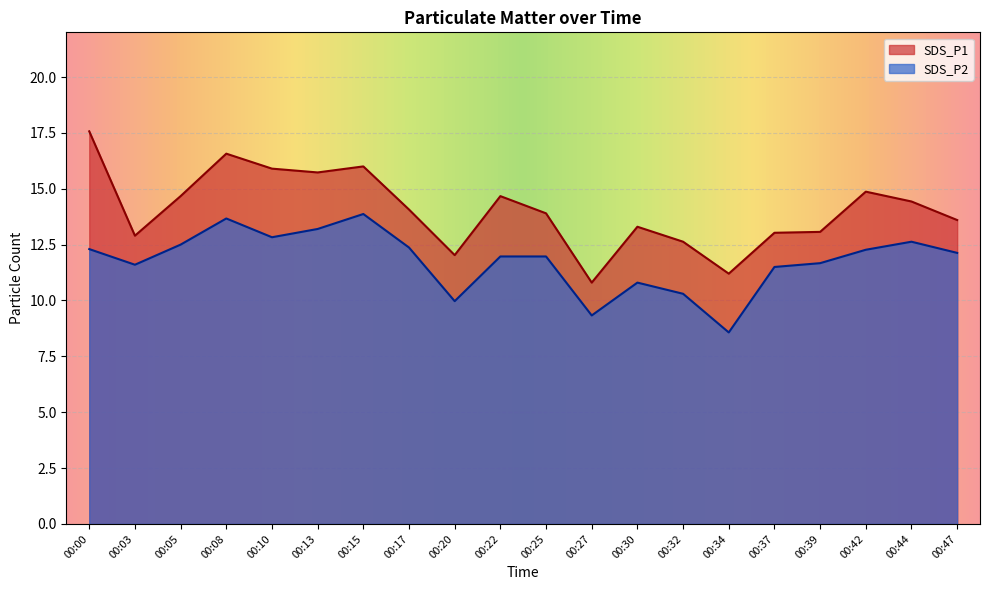

What is the difference between the highest and lowest values at 00:27?

1.5